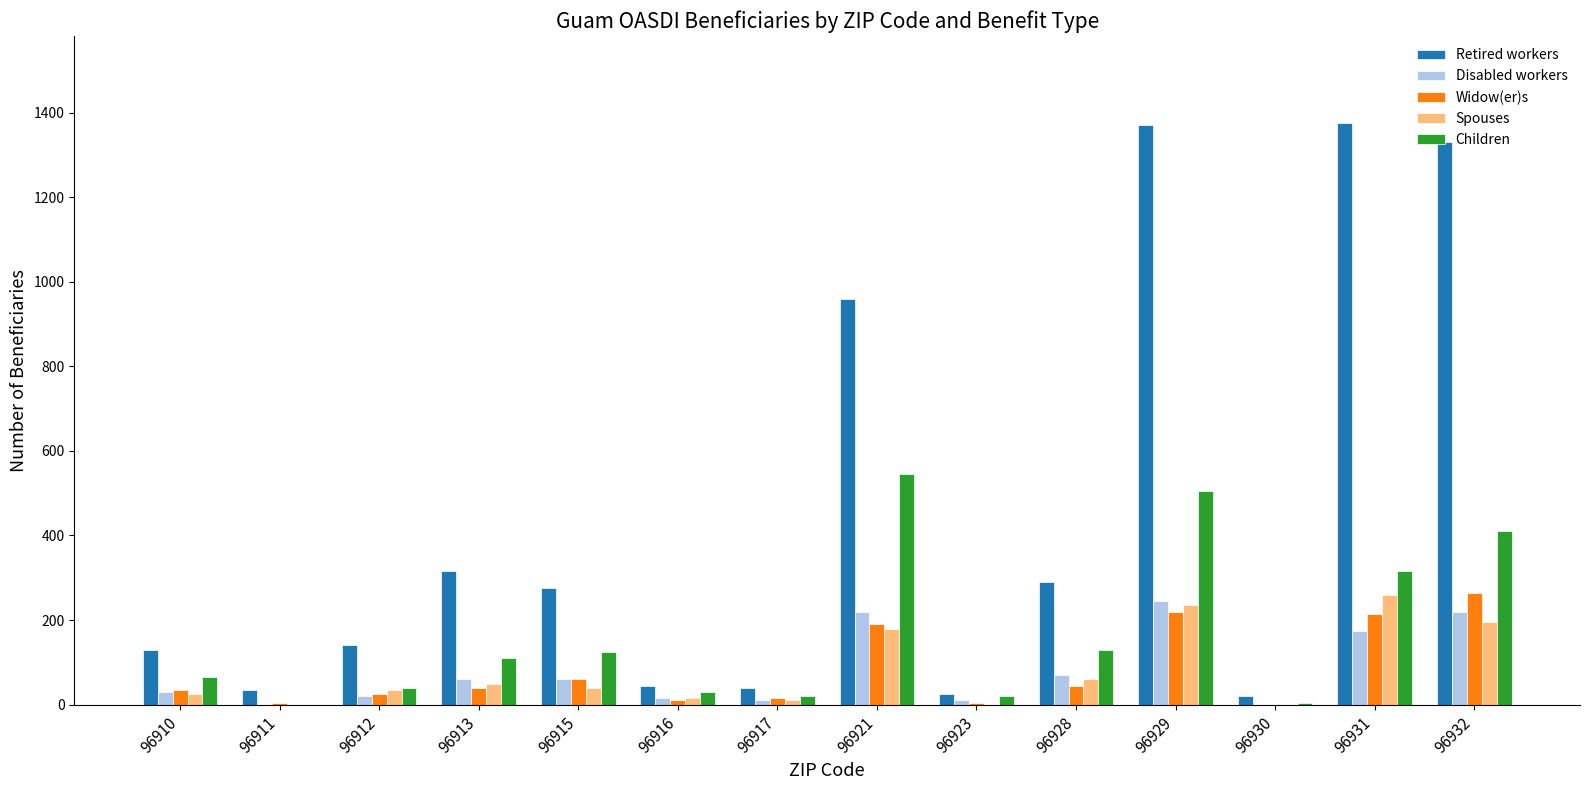

Between 96931 and 96932, which series saw the biggest shift?

Children